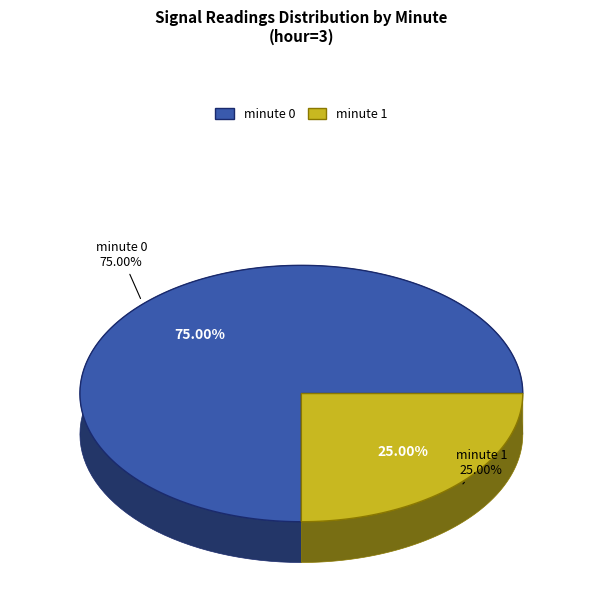

Combined, do minute 0 and minute 1 account for over 50%?

Yes